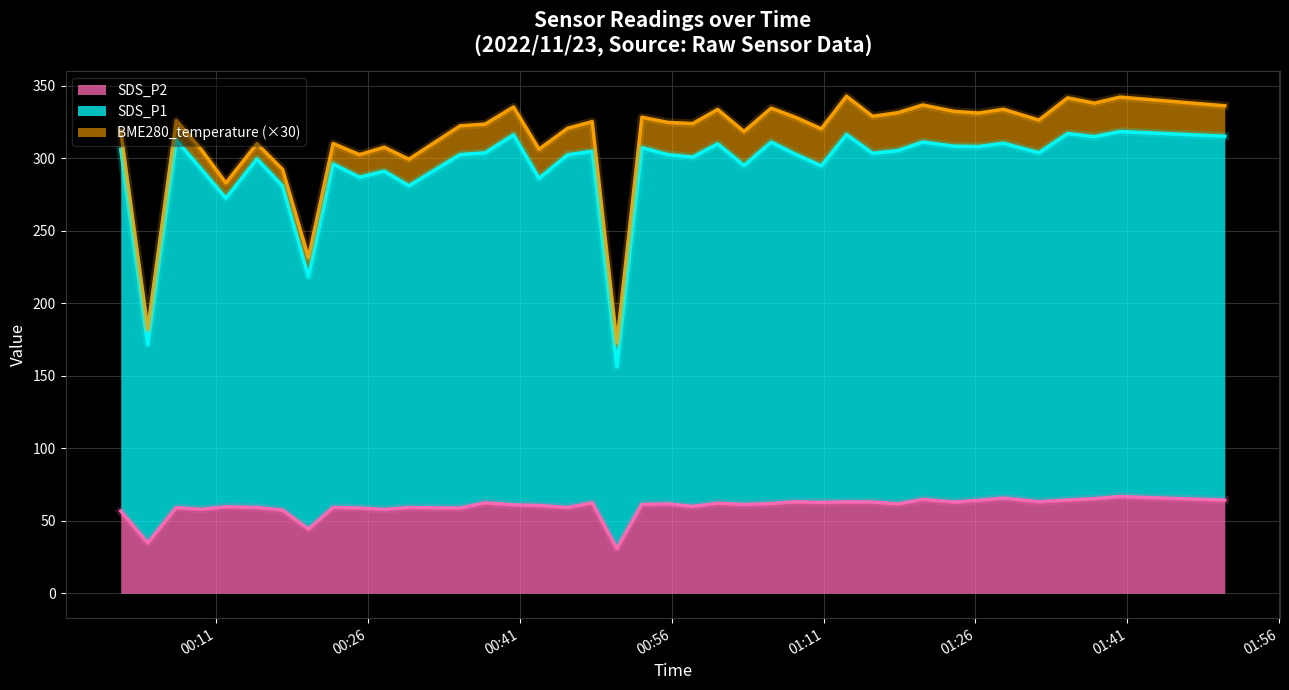

What is the average value of the SDS_P2 series?

59.5